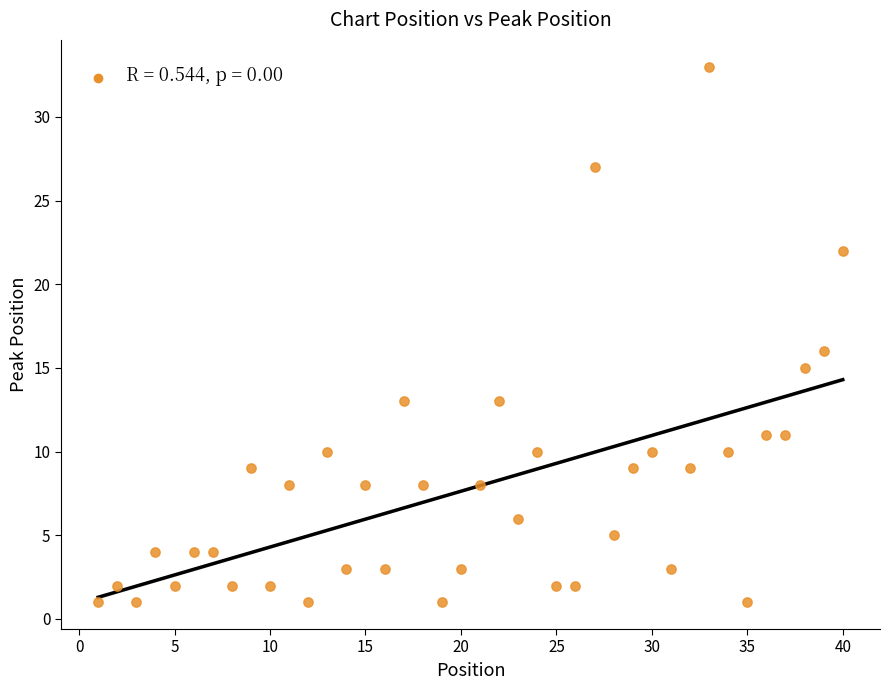

What is the range of Y values (max minus min)?

32